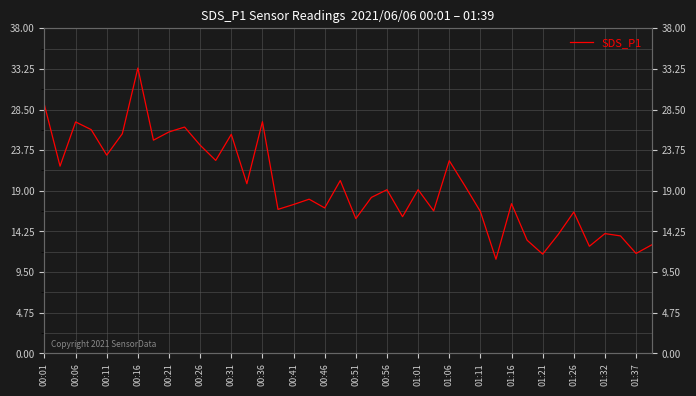

Where does the data first go above 19?

00:01